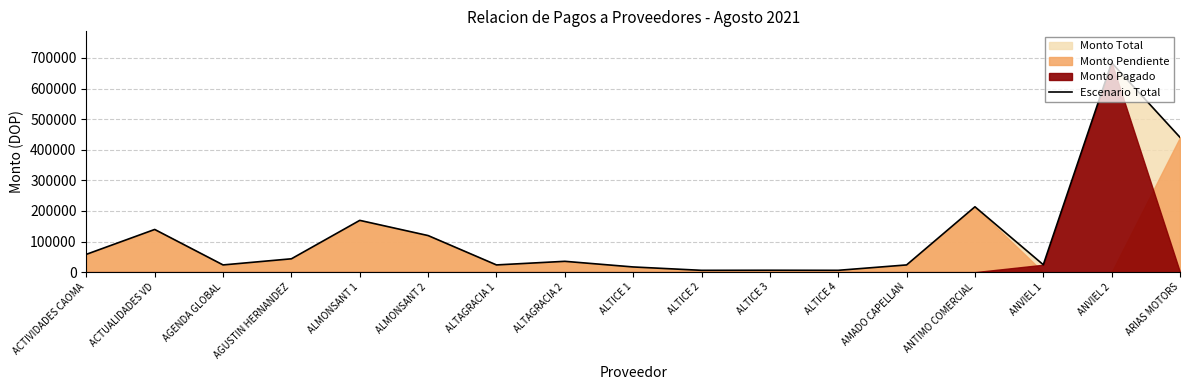

What value does the Escenario Total series have at ANTIMO COMERCIAL?

213626.0